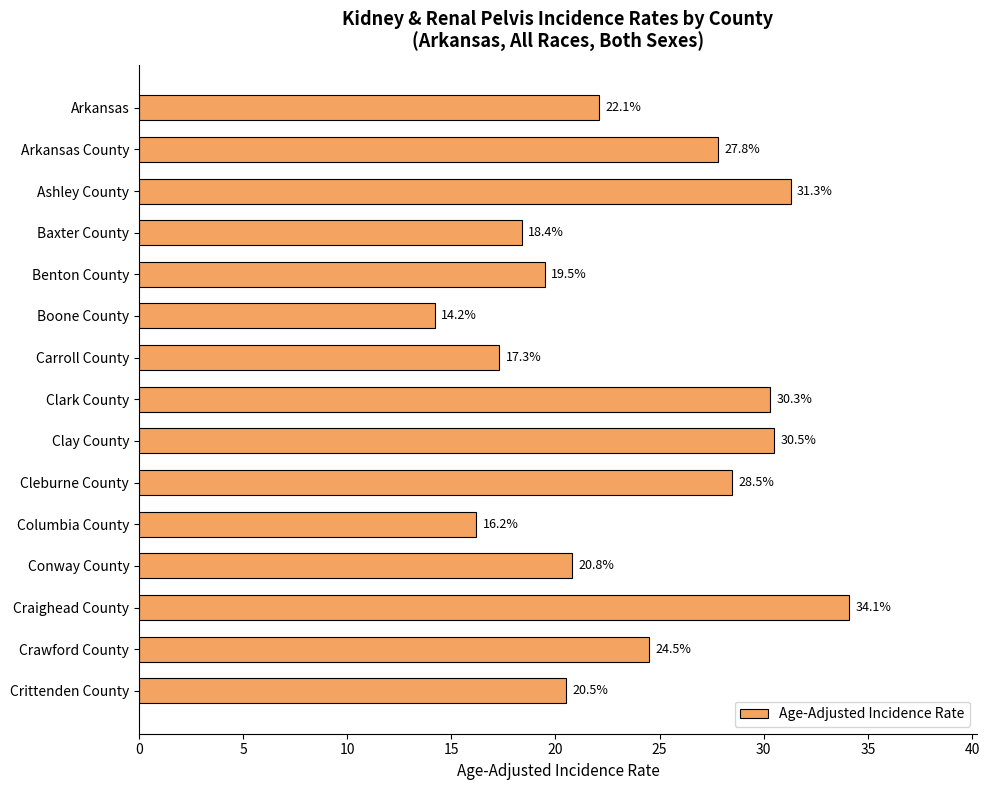

Does the chart contain any negative values?

No